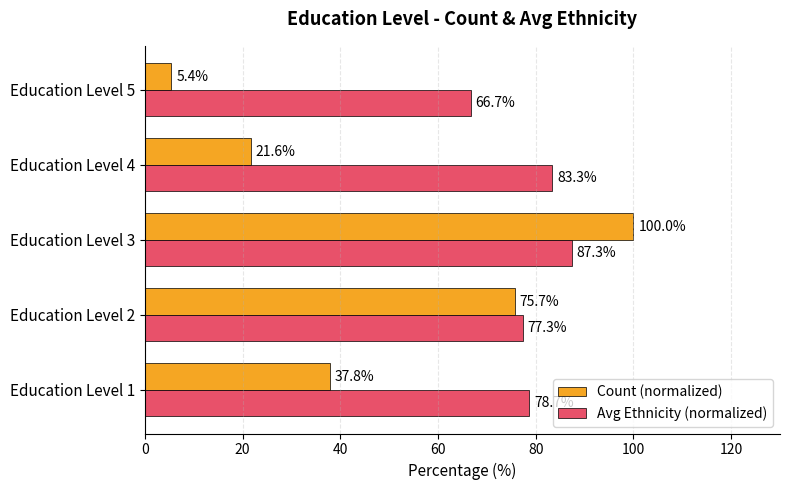

Which series has the largest total across all categories?

Avg Ethnicity (normalized)